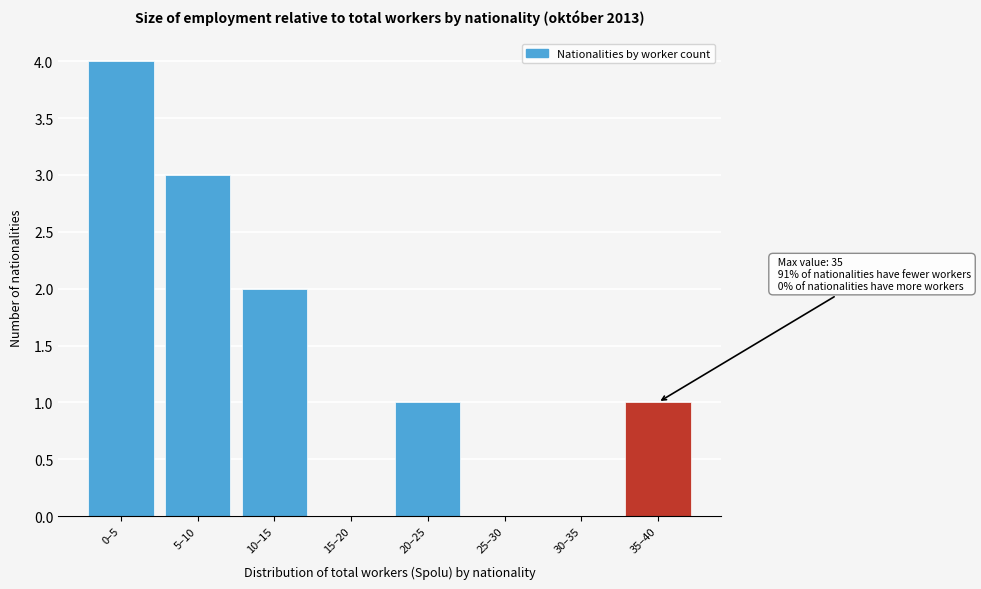

Reading left to right, list all the values displayed in this chart.

0–5=4	5–10=3	10–15=2	15–20=0	20–25=1	25–30=0	30–35=0	35–40=1